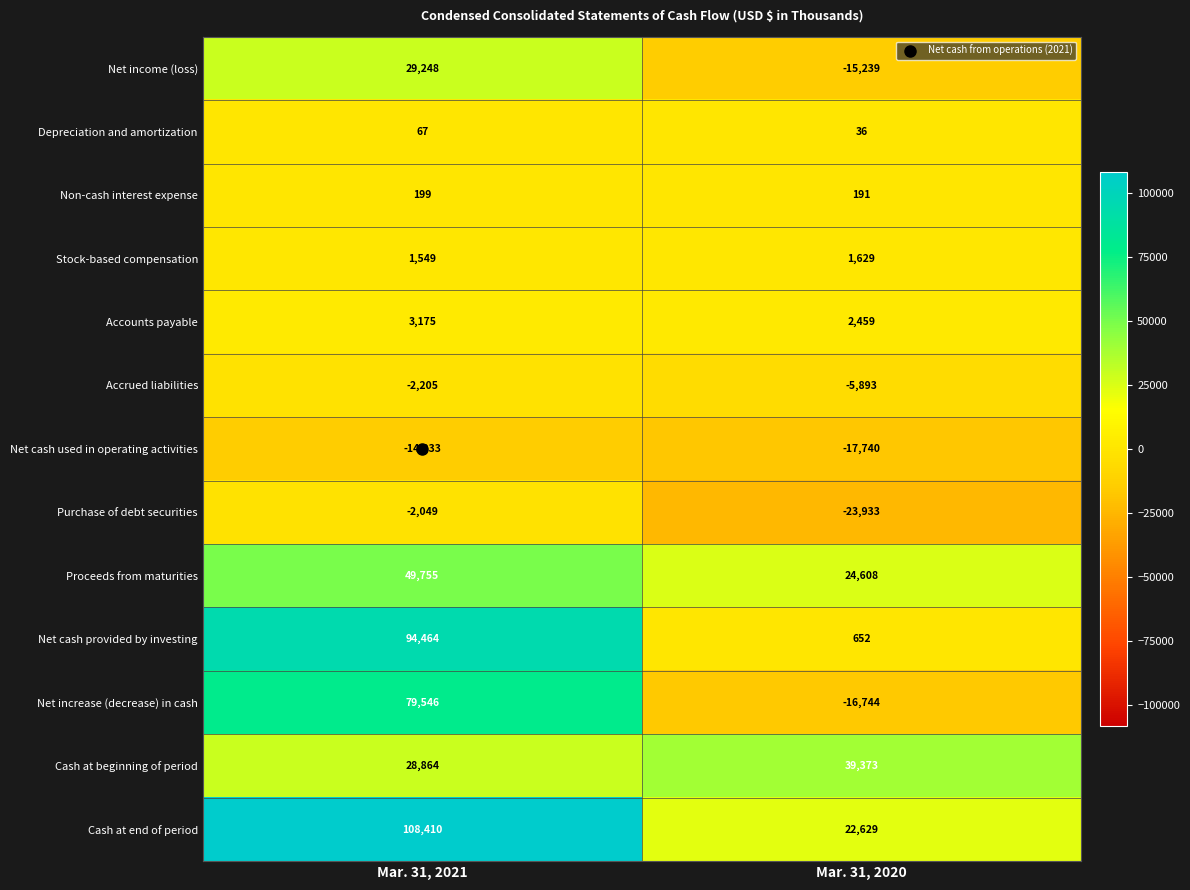

The Non-cash interest expense series shows 96 at Mar. 31, 2021. True or false?

False